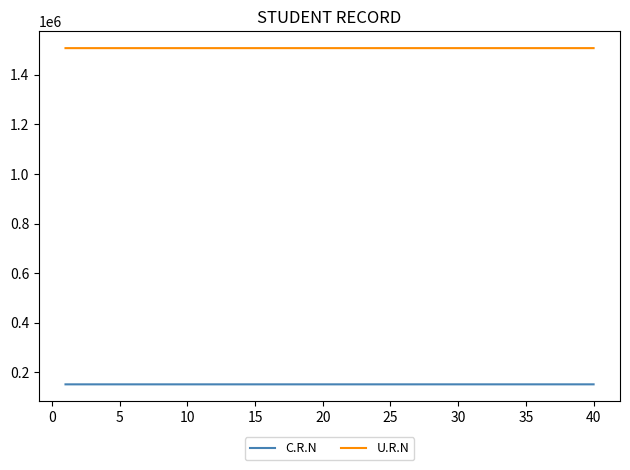

Does the chart have visible grid lines?

No